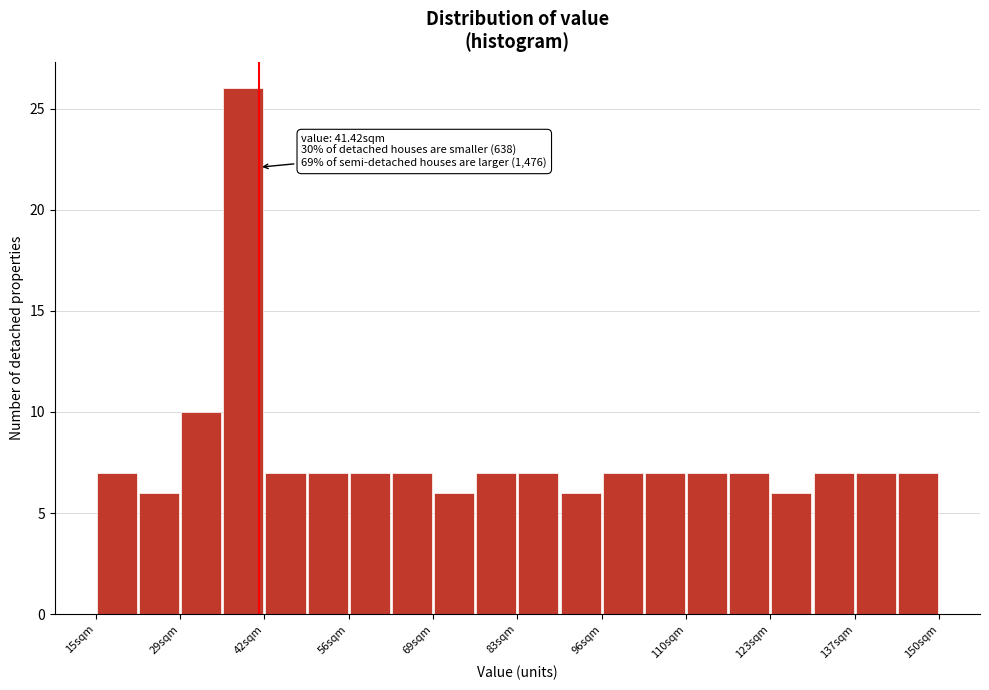

Read against the x-axis, roughly where is the centre of the tallest bar?

38